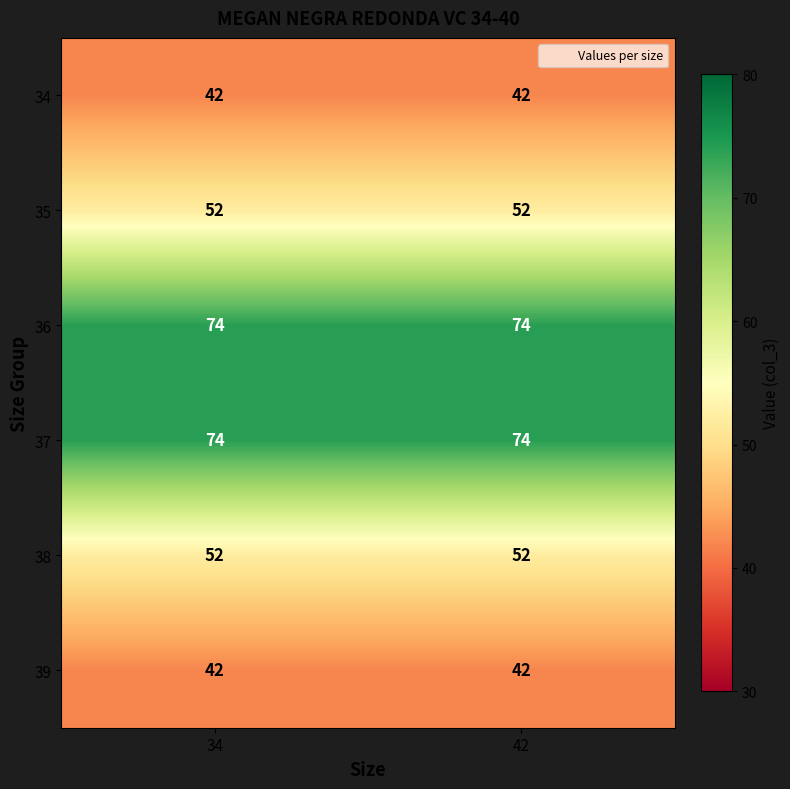

What is the approximate value of 34 at 34?

42